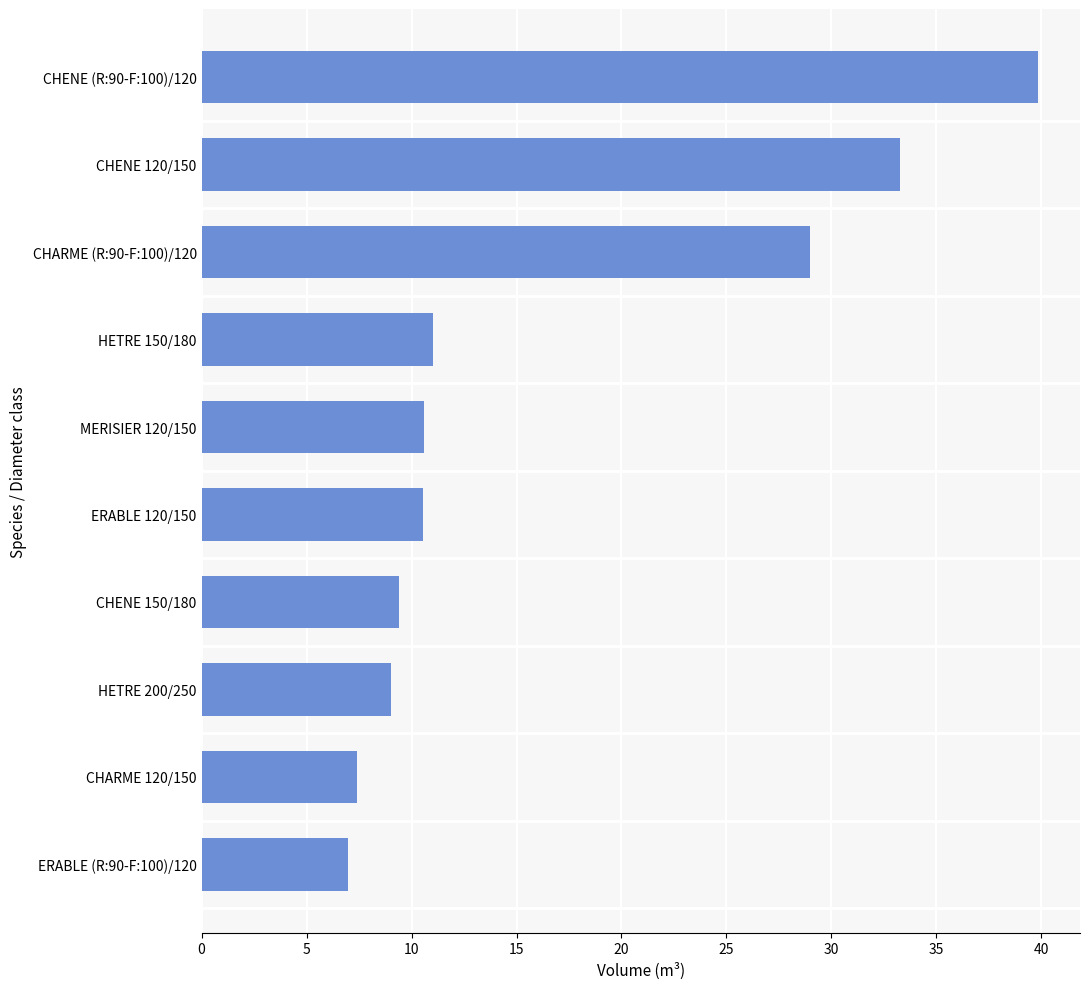

Which category has the highest value across all series?

CHENE (R:90-F:100)/120